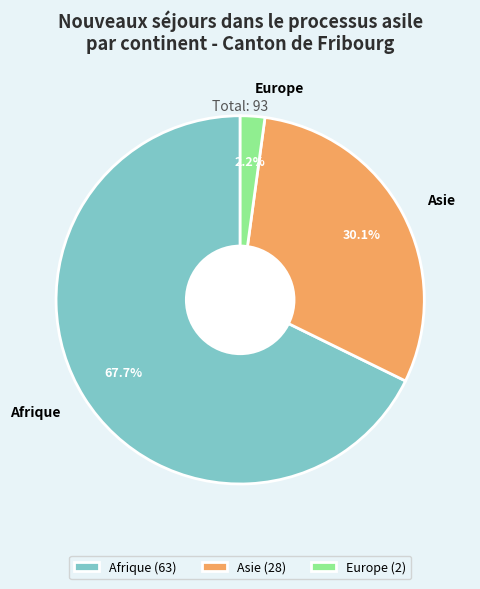

True or false: Europe accounts for 2% of the total.

True